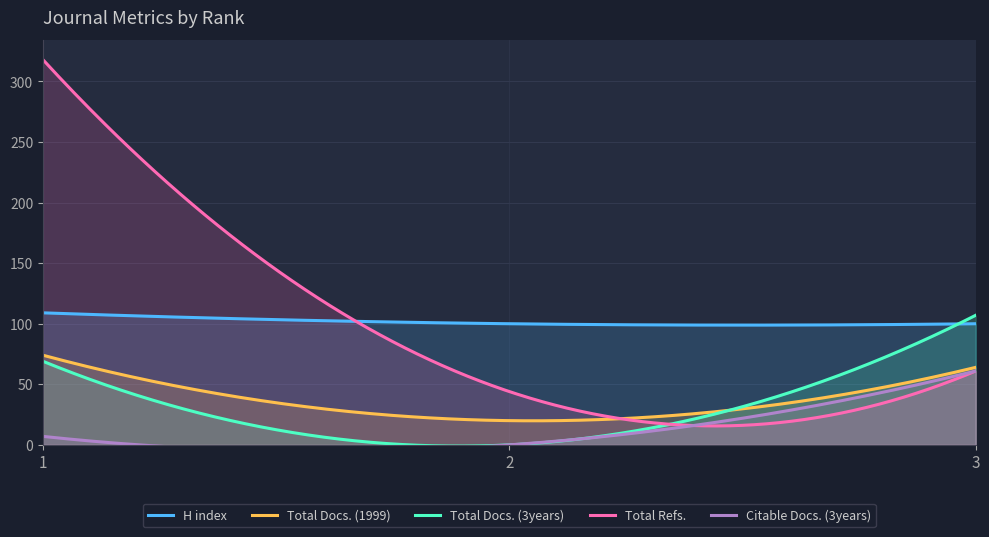

Where does the Citable Docs. (3years) series first go above 7?

3